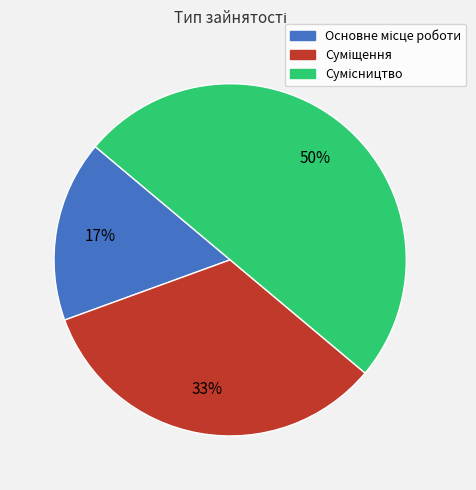

To the nearest percent, what is the average slice percentage?

33%